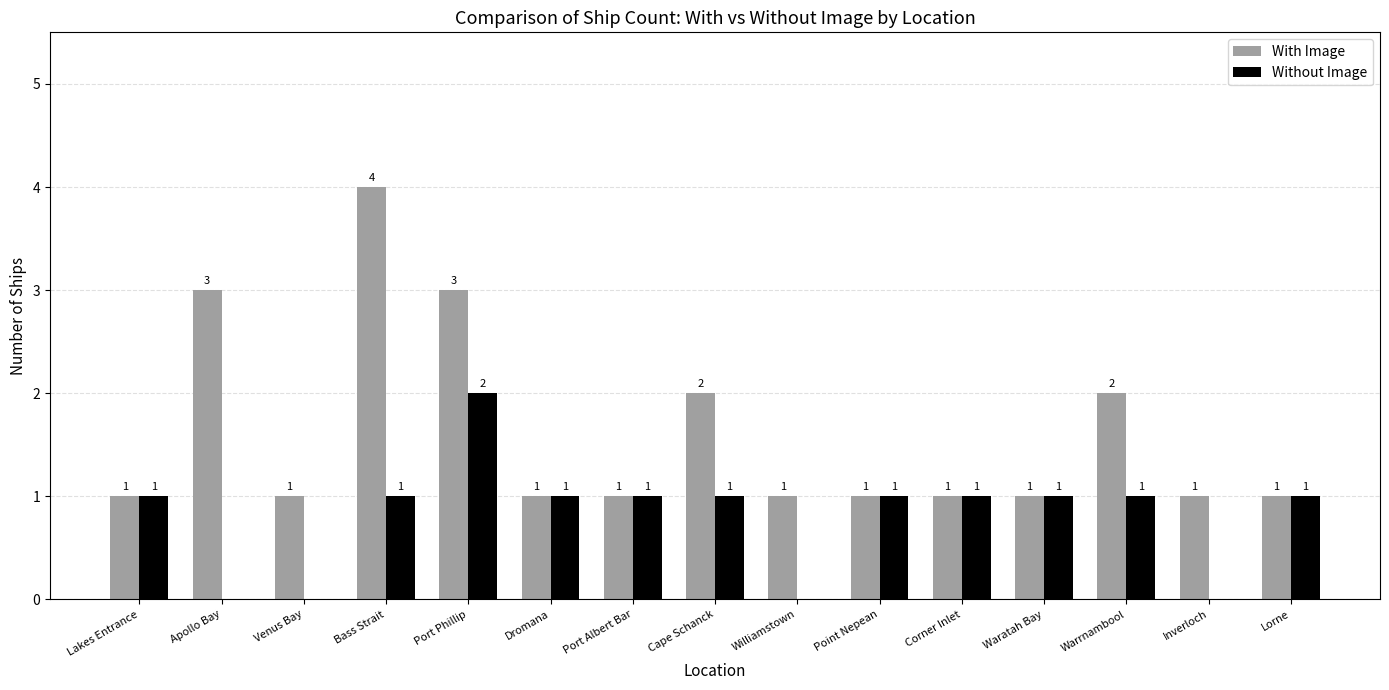

Which category has the highest value across all series?

Bass Strait